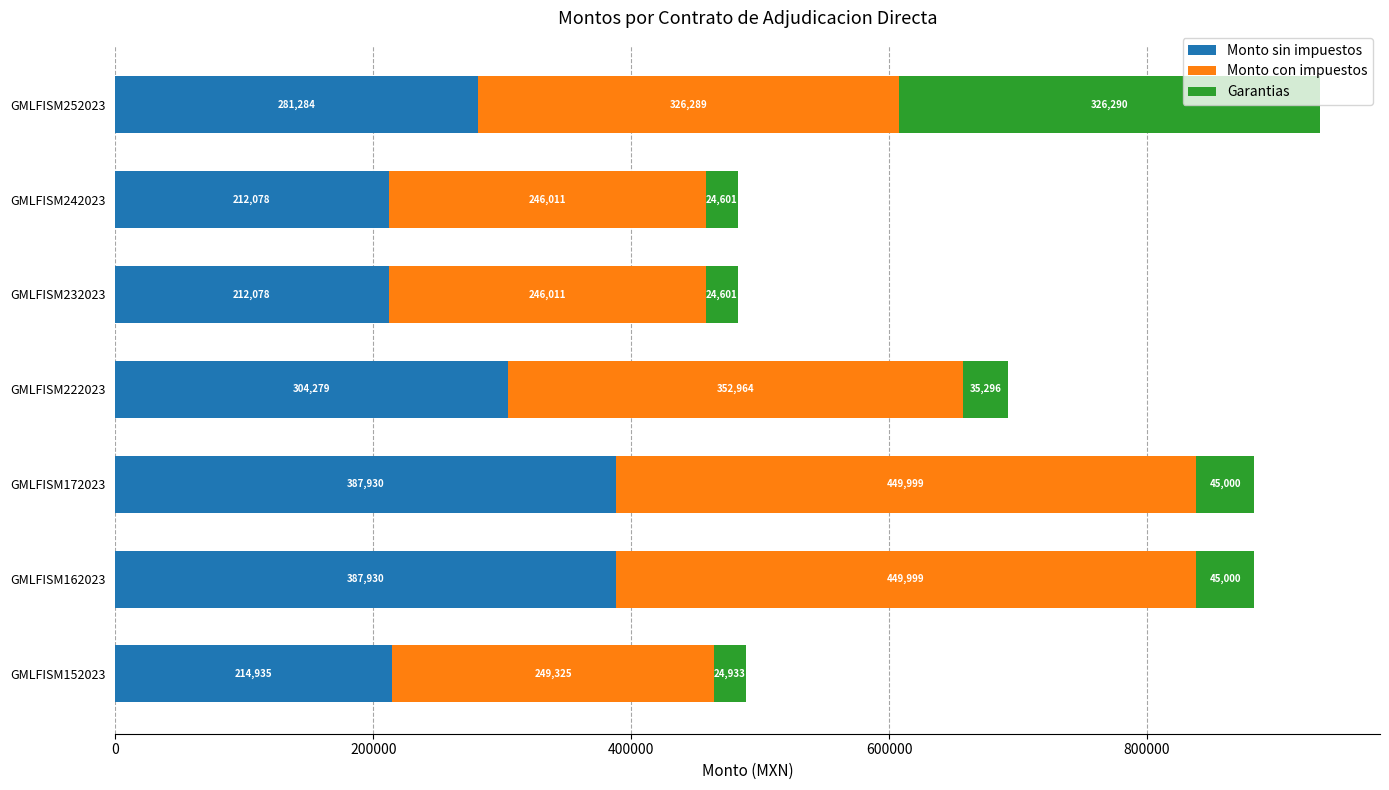

What is the sum of the Monto sin impuestos values at GMLFISM162023 and GMLFISM172023?

775860.0